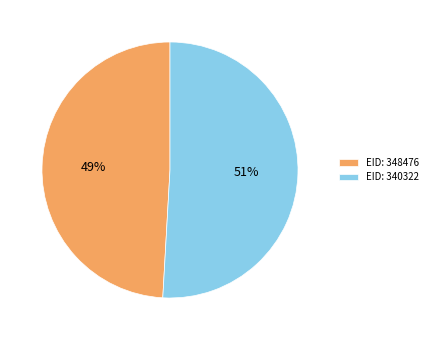

To the nearest percent, what is the average slice percentage?

50%